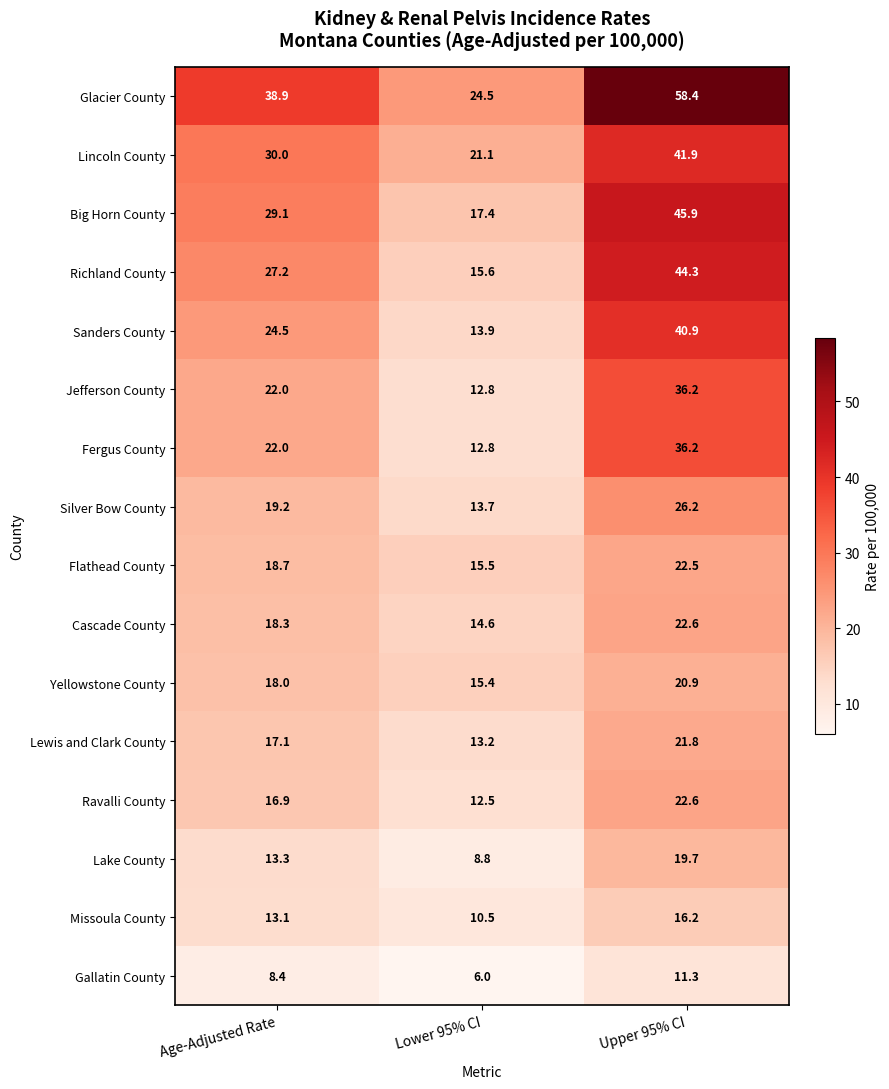

Which series has the widest spread of values?

Glacier County